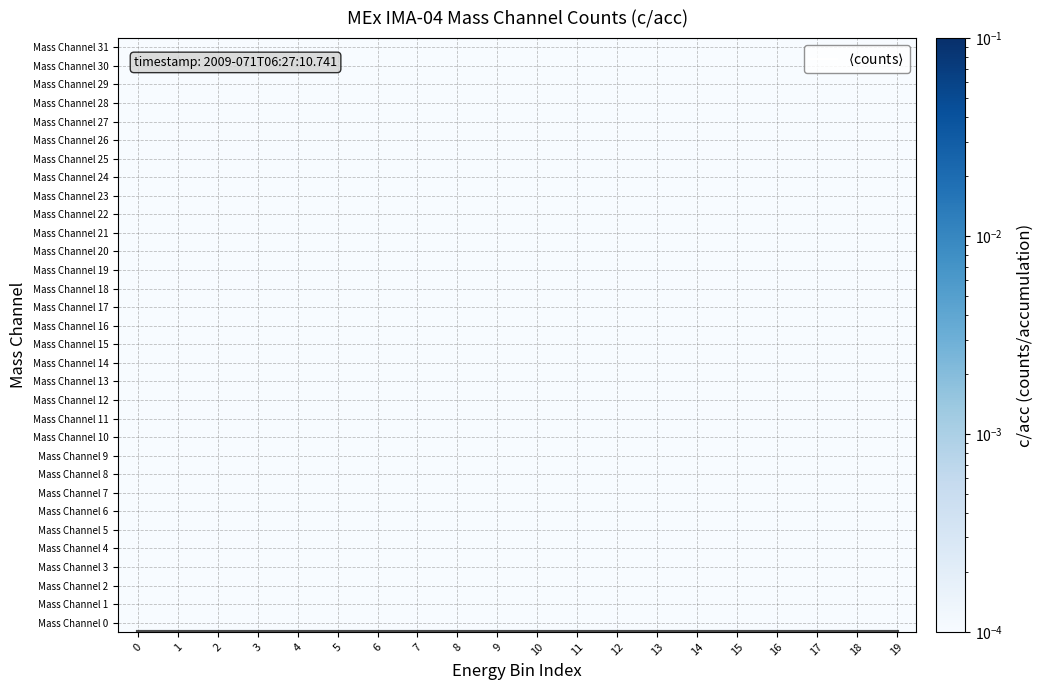

Which series has the widest spread of values?

$\langle$counts$\rangle$